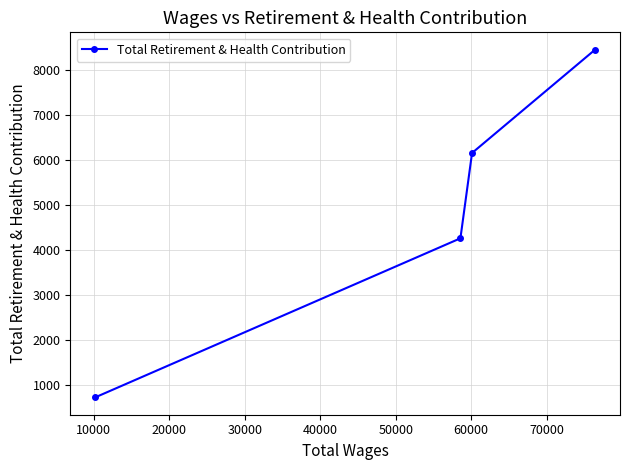

What is the smallest value displayed?

734